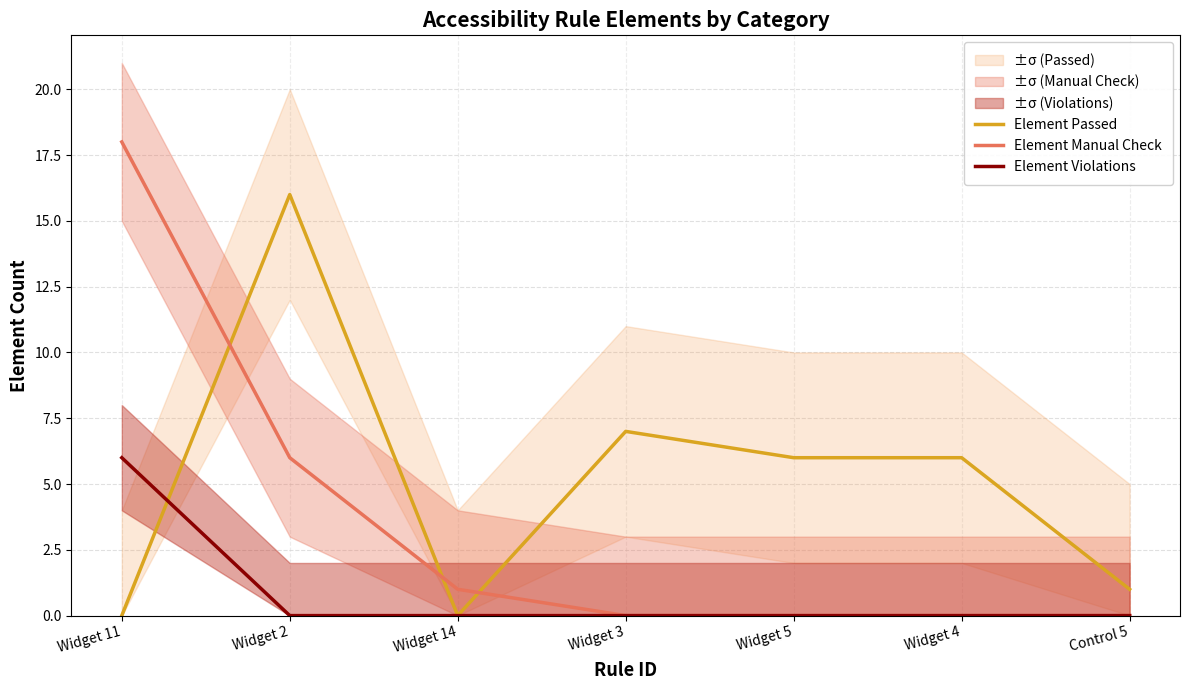

At which label does Element Passed first exceed 6?

Widget 2